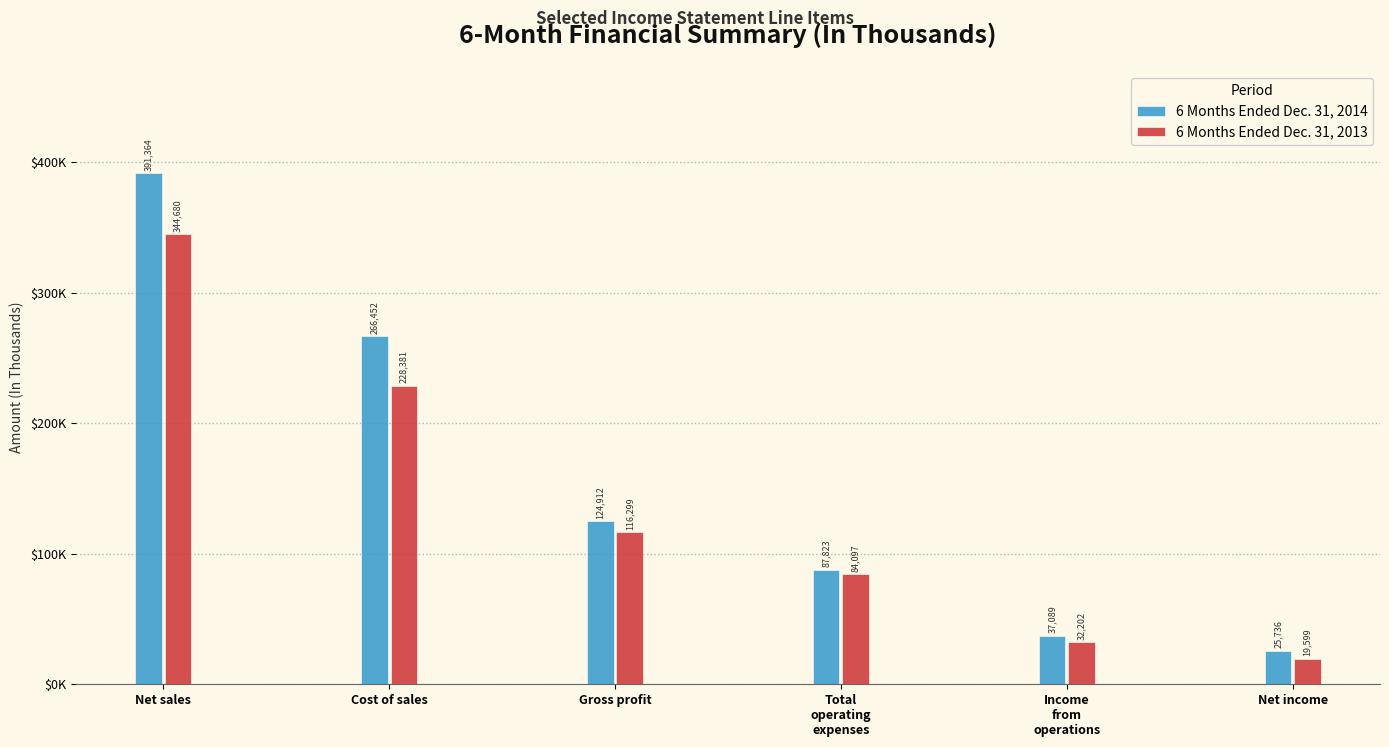

Are the bars grouped side by side (vs. stacked)?

Yes